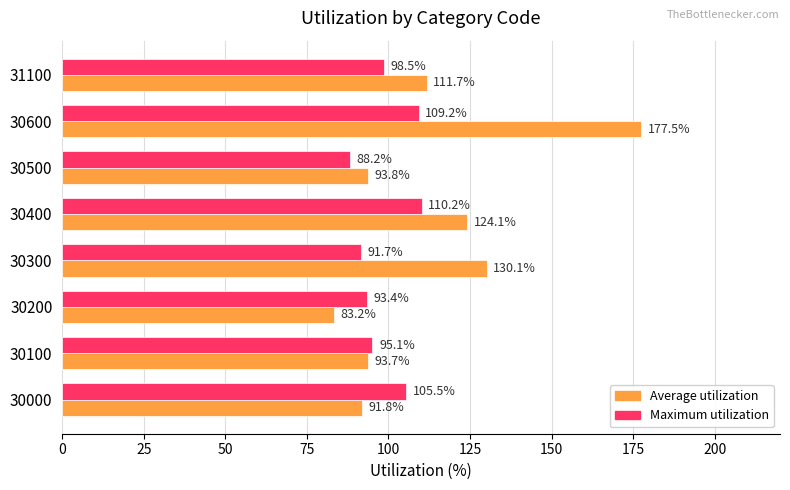

What is the difference between the highest and lowest values at 30600?

68.3